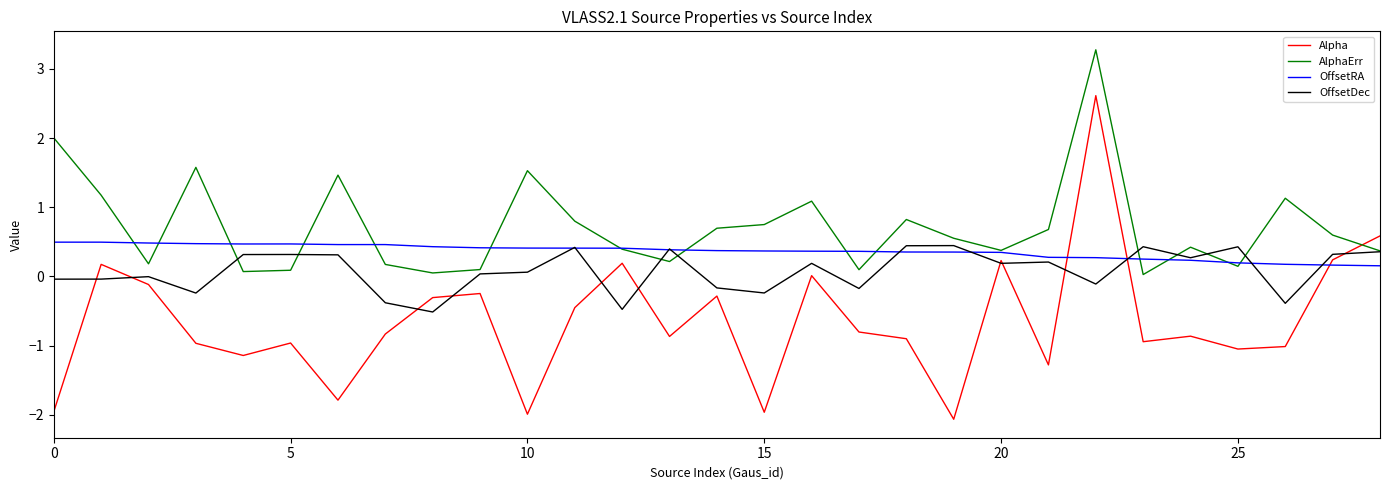

Which series has the largest total across all categories?

AlphaErr